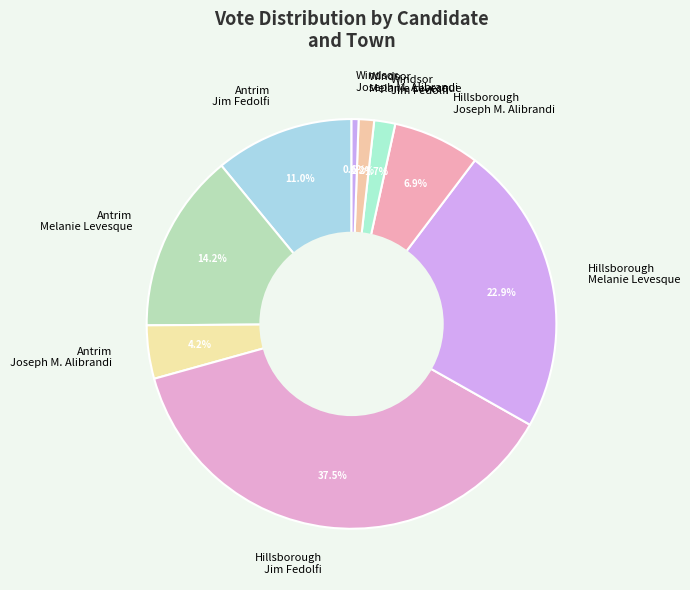

What is the ratio of the value at Antrim Joseph M. Alibrandi to the value at Windsor Melanie Levesque?

3.5